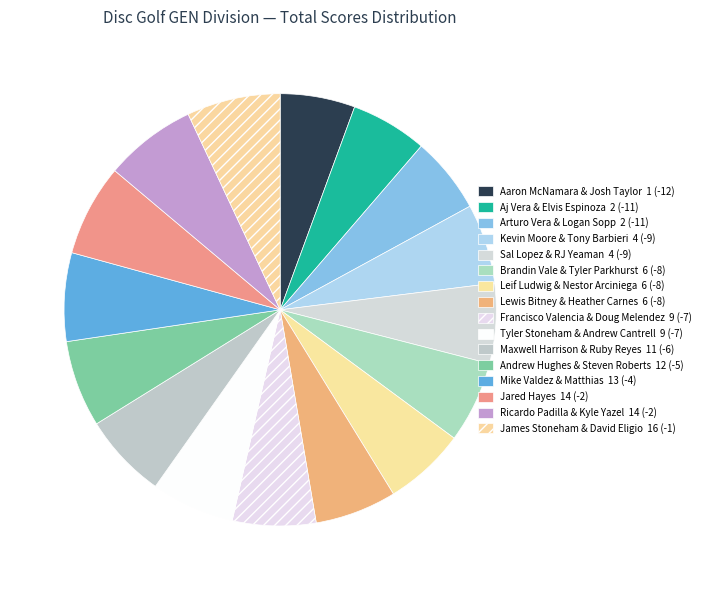

Approximately how many times larger is the value at Francisco Valencia & Doug Melendez compared to Kevin Moore & Tony Barbieri?

1.0